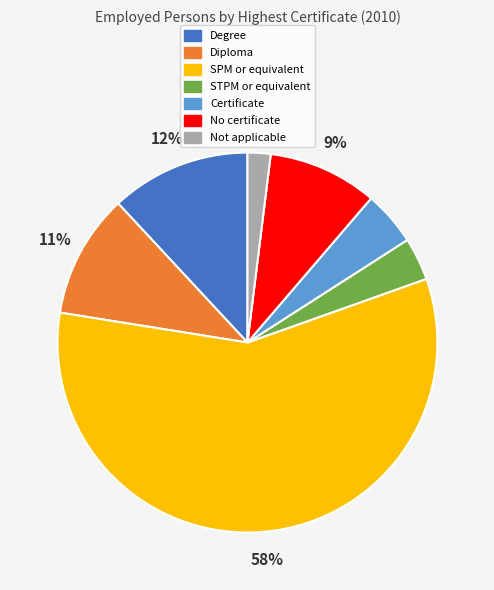

To the nearest percent, what portion does STPM or equivalent represent?

4%